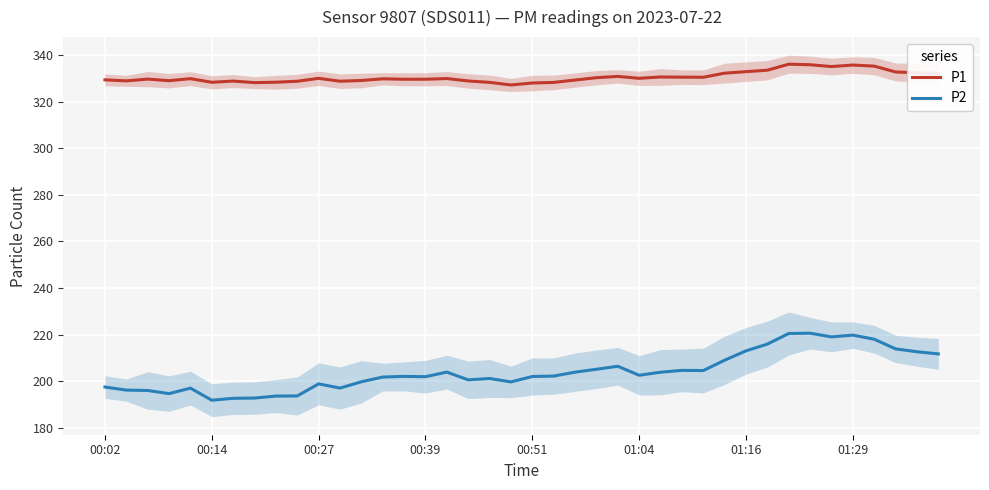

True or false: P2 and P1 cross at least once.

False